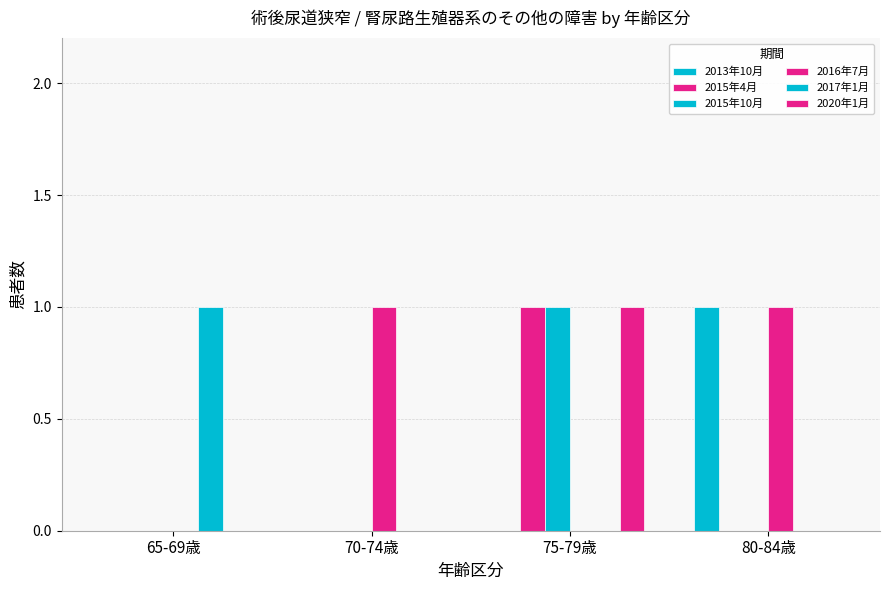

Which has a higher value, 70-74歳 or 80-84歳?

80-84歳